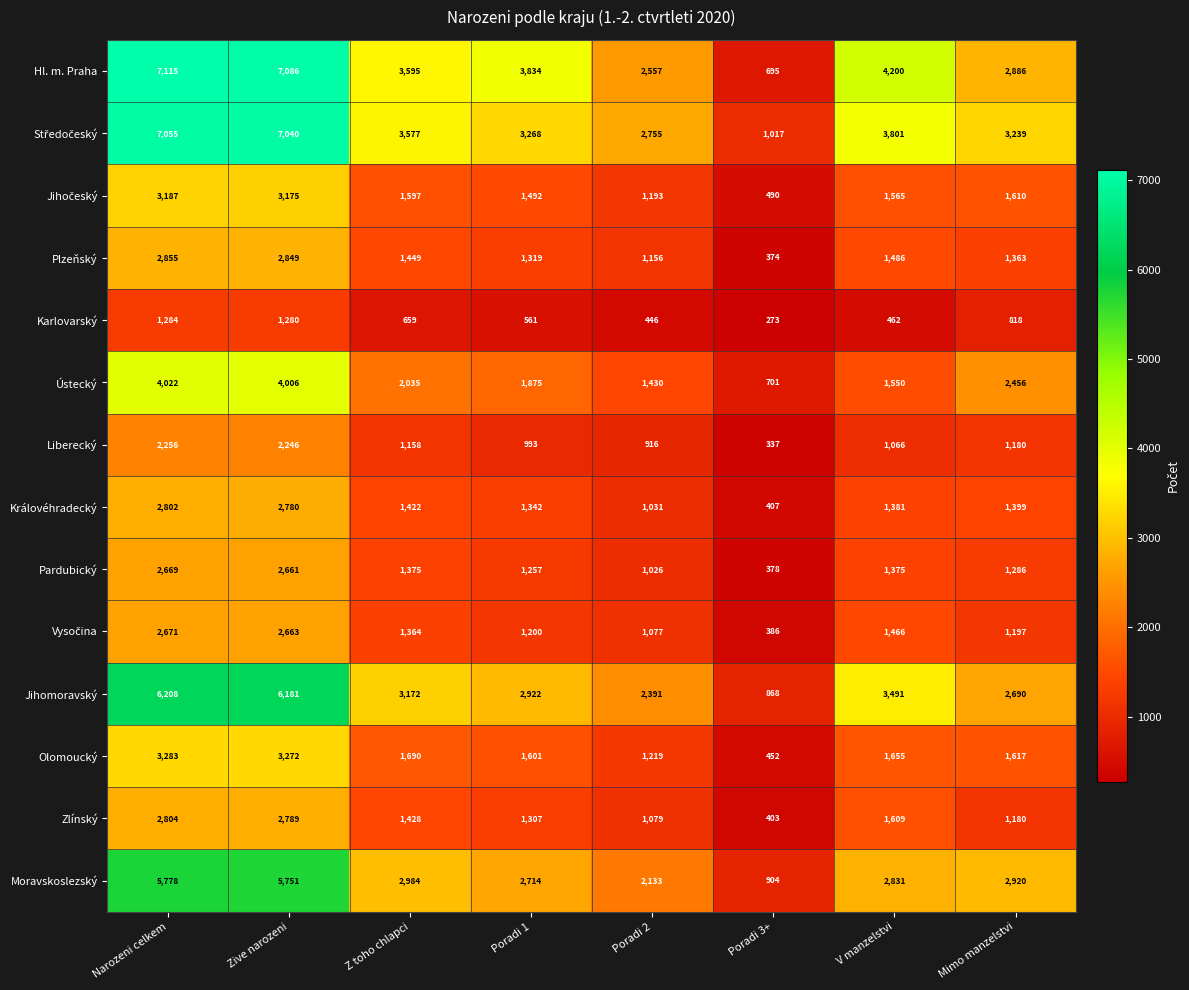

At which label does Plzeňský first exceed 1449?

Narozeni celkem